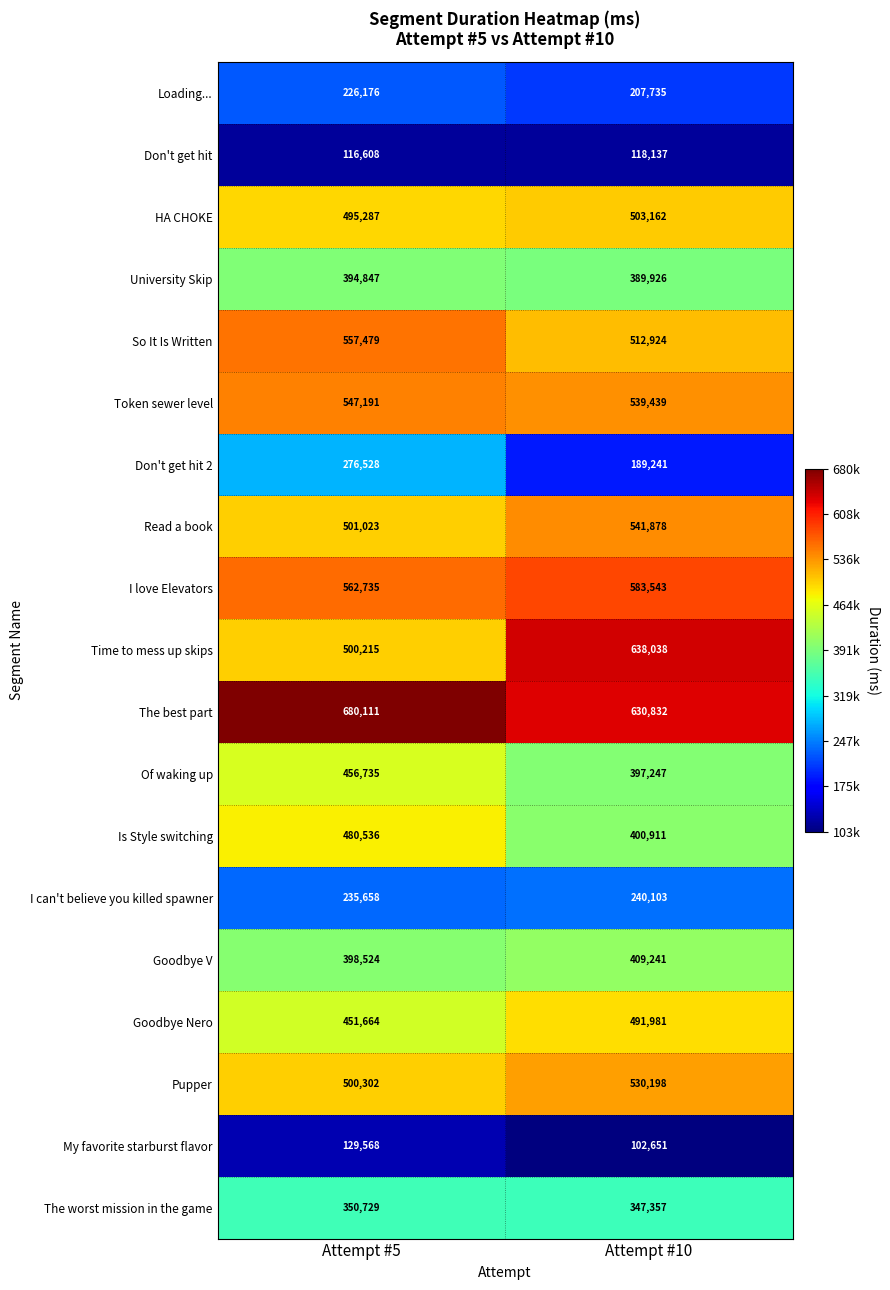

Between Attempt #5 and Attempt #10, which series saw the biggest shift?

Time to mess up skips